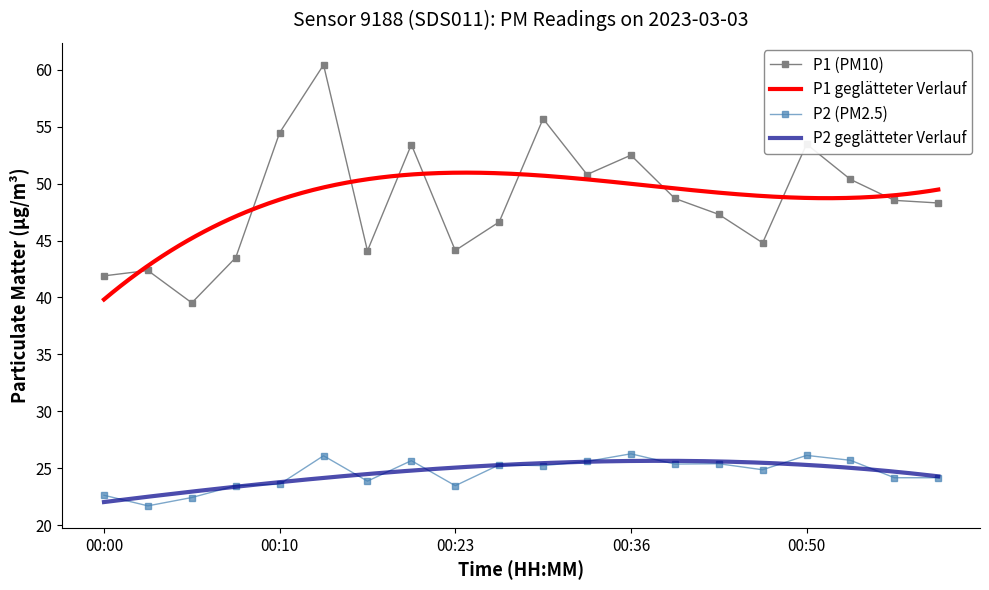

What is the lowest value of the P2 (PM2.5) series?

21.7